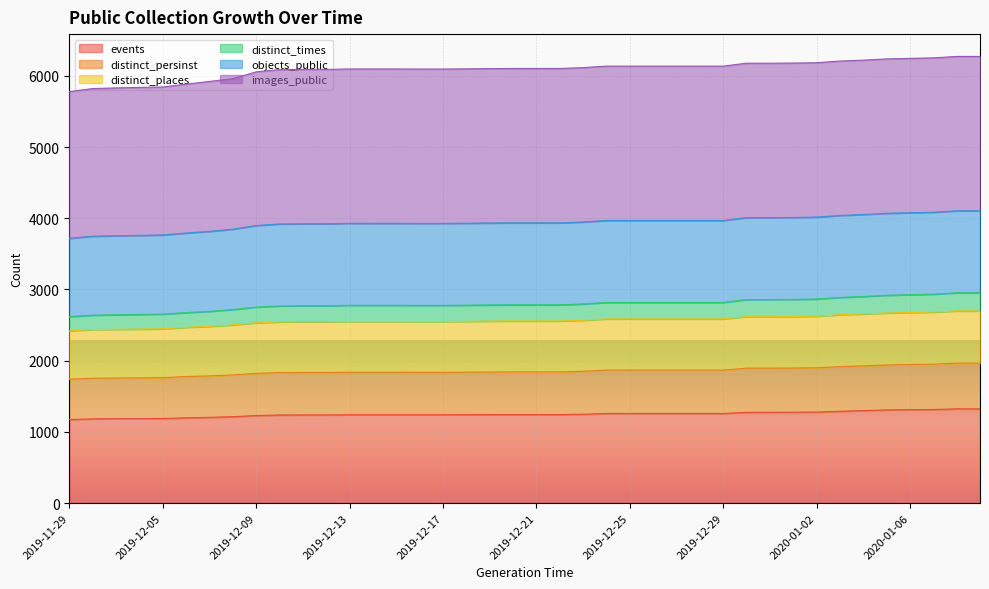

How many values in the events series exceed 1243?

18